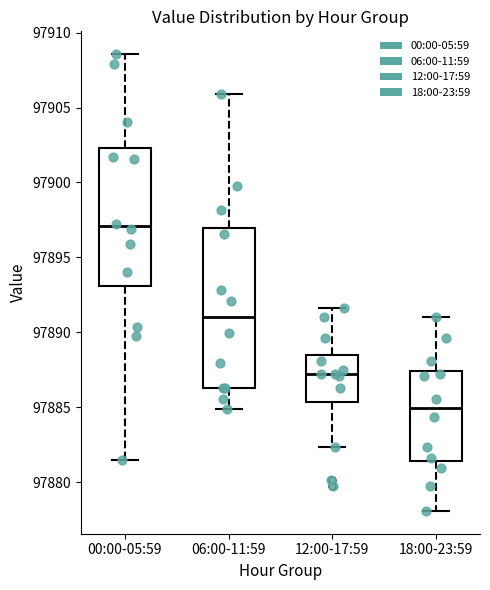

Reading left to right, read every box against the y-axis: the position of its median line, the range the box covers, and the ends of its whiskers. The values are not printed on the chart, so give them approximately, as read against the axis.

00:00-05:59: median 97897.0, box 97893.0 to 97902.5, whiskers 97881.5 to 97908.5
06:00-11:59: median 97891.0, box 97886.5 to 97897.0, whiskers 97885.0 to 97906.0
12:00-17:59: median 97887.0, box 97885.5 to 97888.5, whiskers 97882.5 to 97891.5
18:00-23:59: median 97885.0, box 97881.5 to 97887.5, whiskers 97878.0 to 97891.0